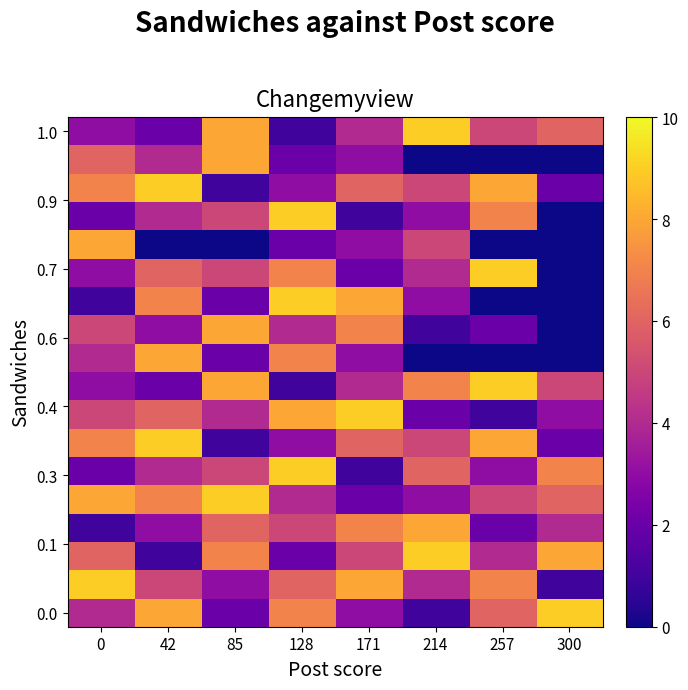

Which label corresponds to the largest value in the chart?

214